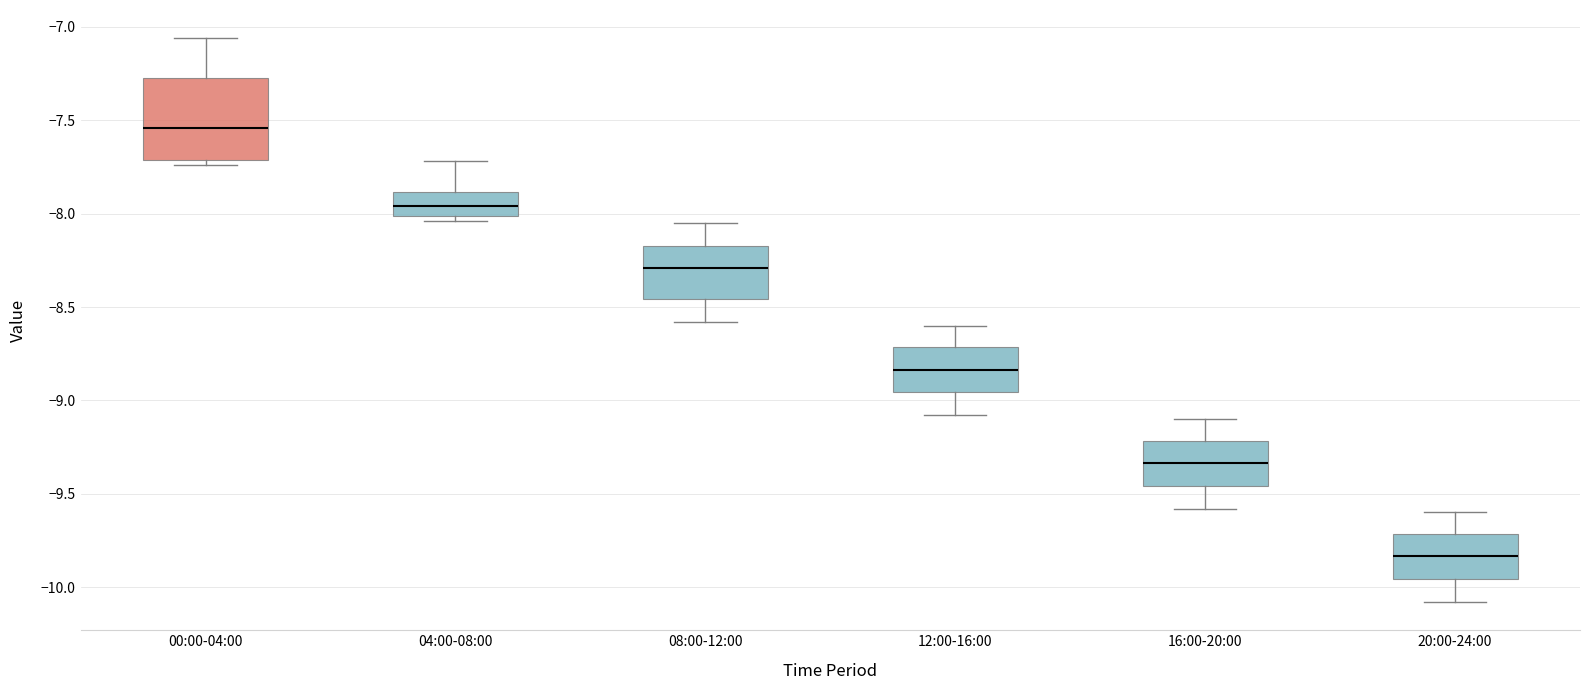

Which box's median line is the lowest?

20:00-24:00